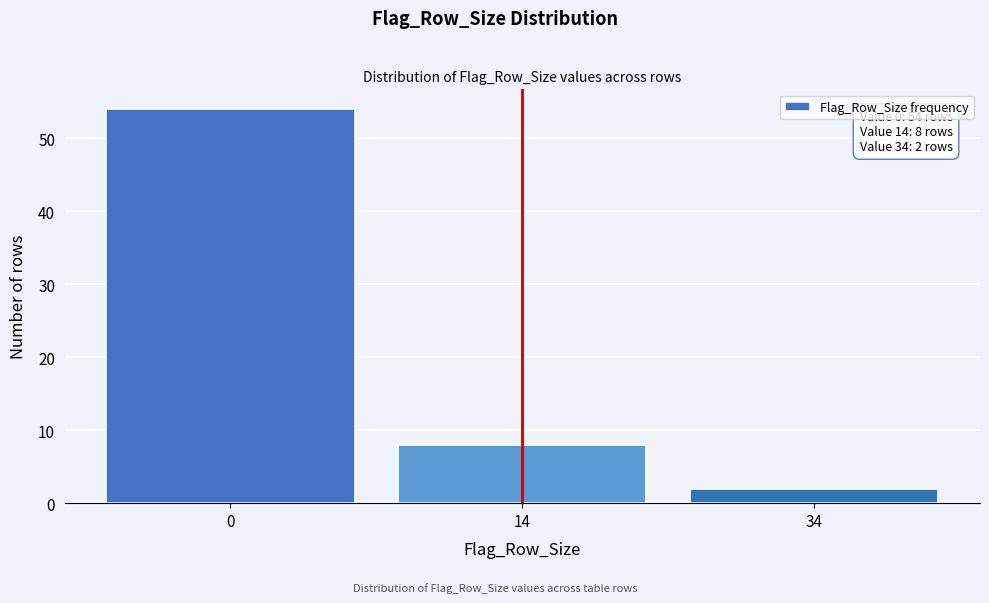

Reading right to left, list all the values displayed in this chart.

34=2	14=8	0=54